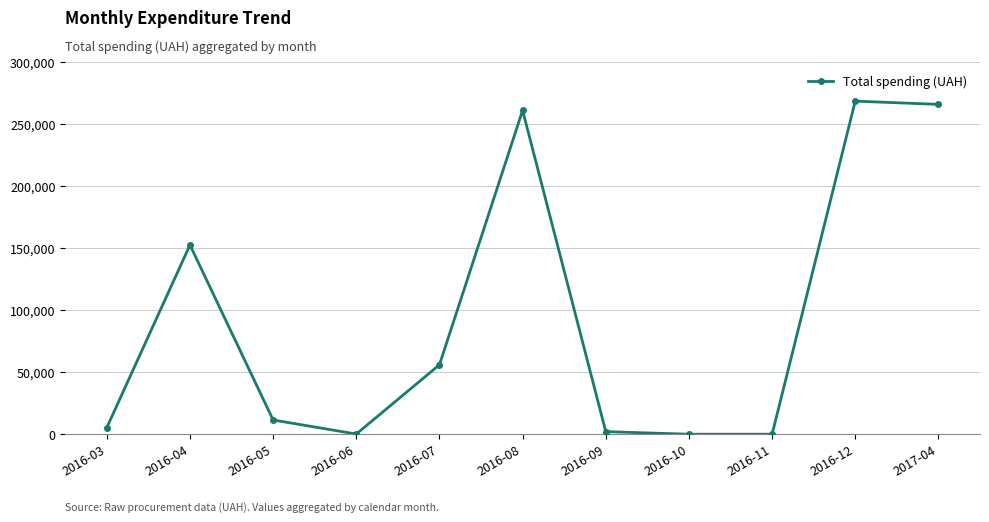

What is the sum of the values at 2016-07 and 2016-04?

208701.6